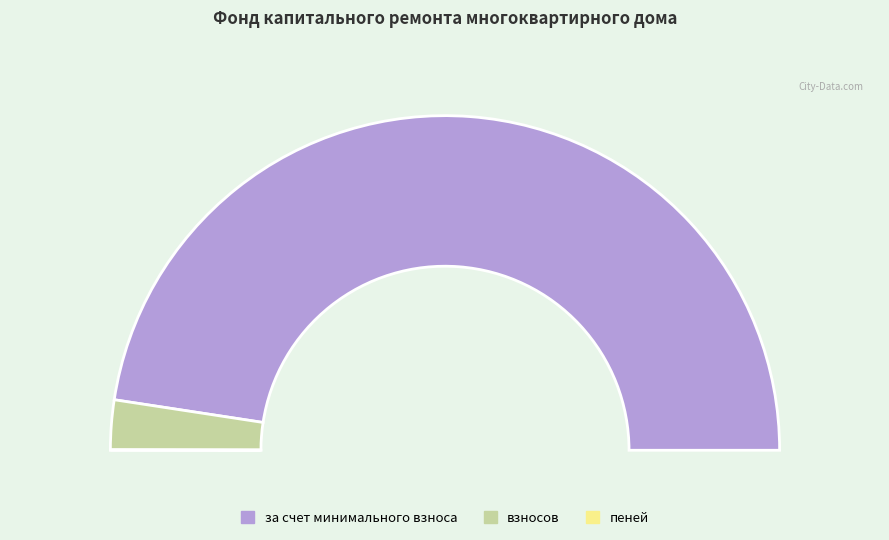

Count the number of slices in the pie.

4